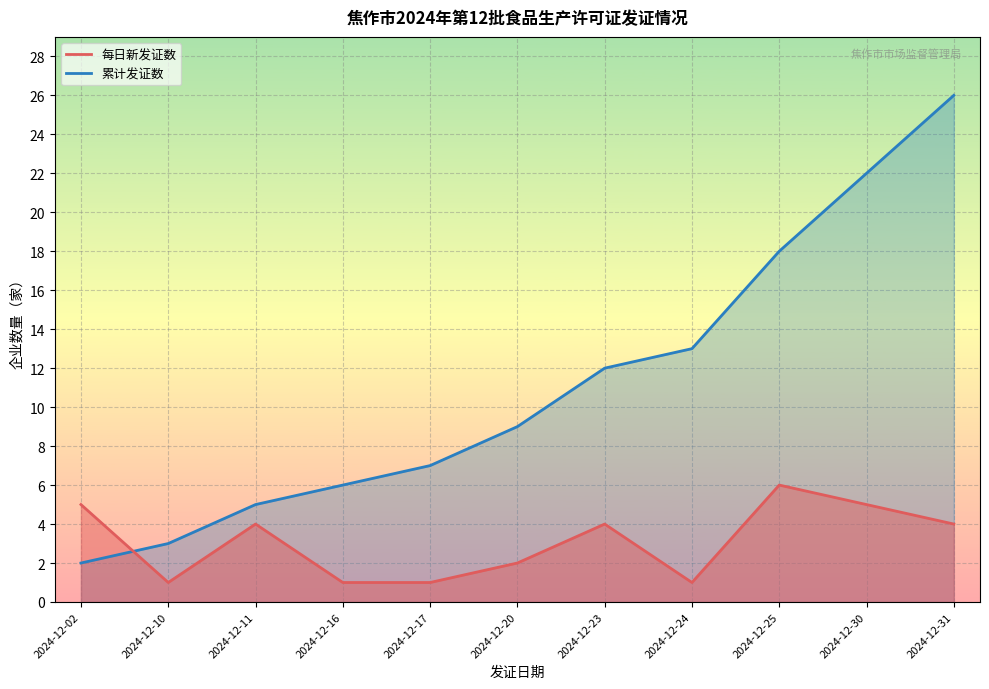

True or false: 新发证 has more than 1 interior local peaks.

True